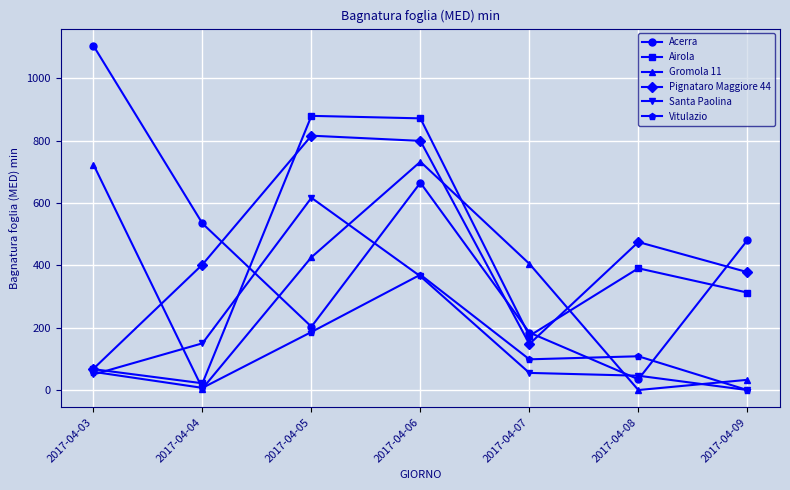

How many data points does each series have?

7